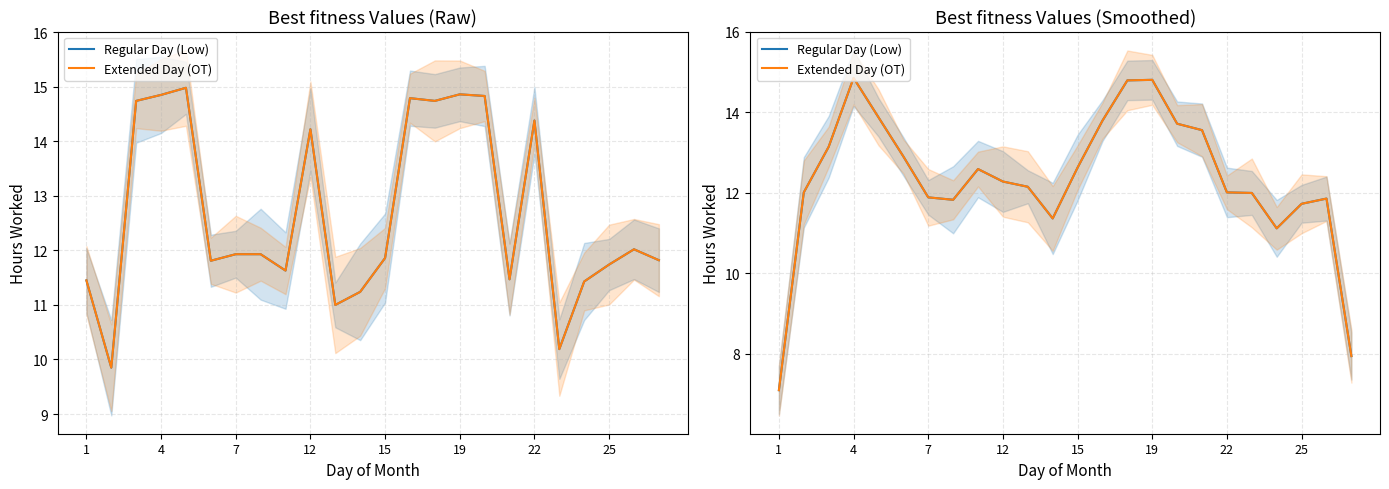

Which has a higher value, 13 or 10?

13